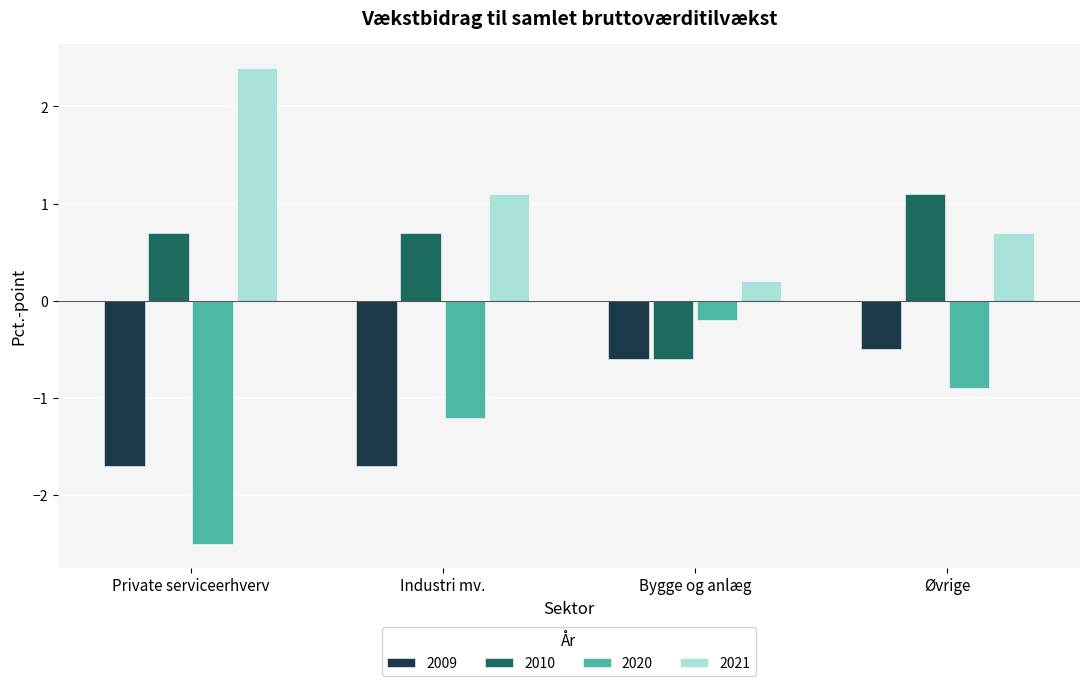

Reading left to right, extract all data points from this chart.

2009: Private serviceerhverv=-1.7	Industri mv.=-1.7	Bygge og anlæg=-0.6	Øvrige=-0.5
2010: Private serviceerhverv=0.7	Industri mv.=0.7	Bygge og anlæg=-0.6	Øvrige=1.1
2020: Private serviceerhverv=-2.5	Industri mv.=-1.2	Bygge og anlæg=-0.2	Øvrige=-0.9
2021: Private serviceerhverv=2.4	Industri mv.=1.1	Bygge og anlæg=0.2	Øvrige=0.7